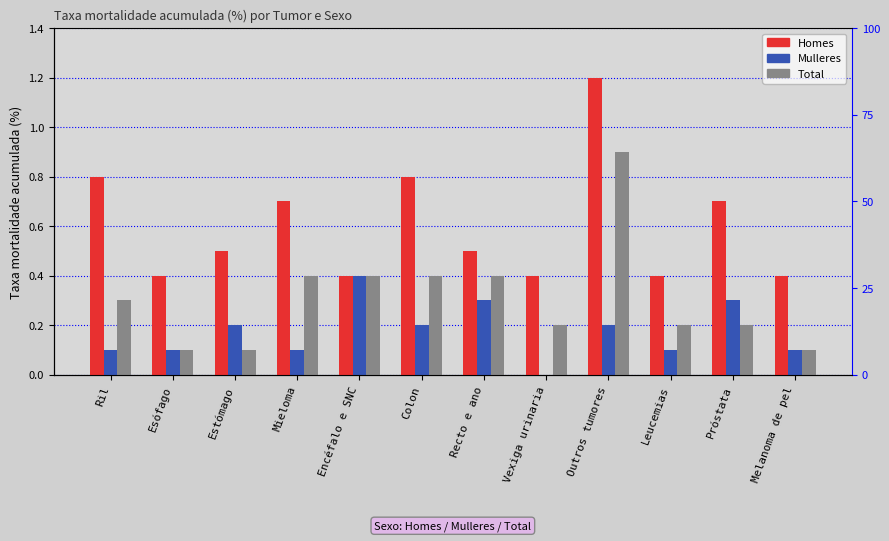

Count the number of data series in this chart.

3